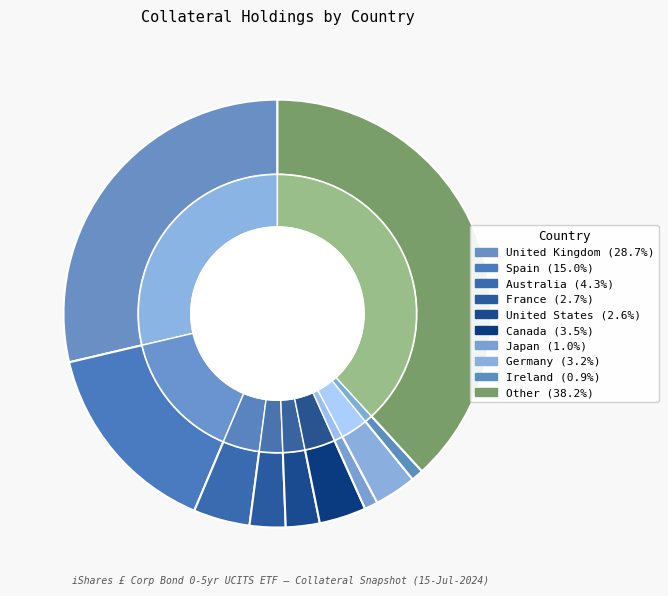

True or false: Canada accounts for 1% of the total.

False